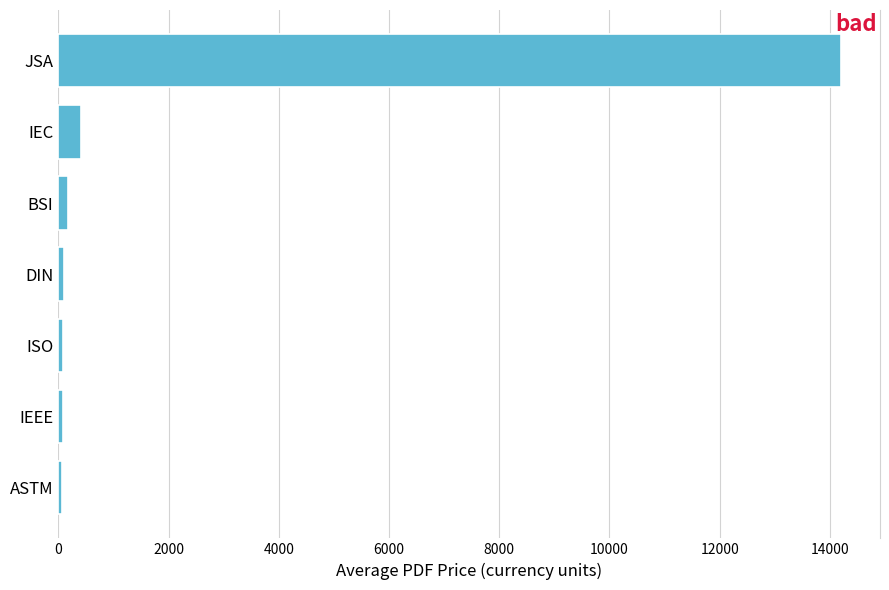

Where is the data nearest to the value 7133?

IEC